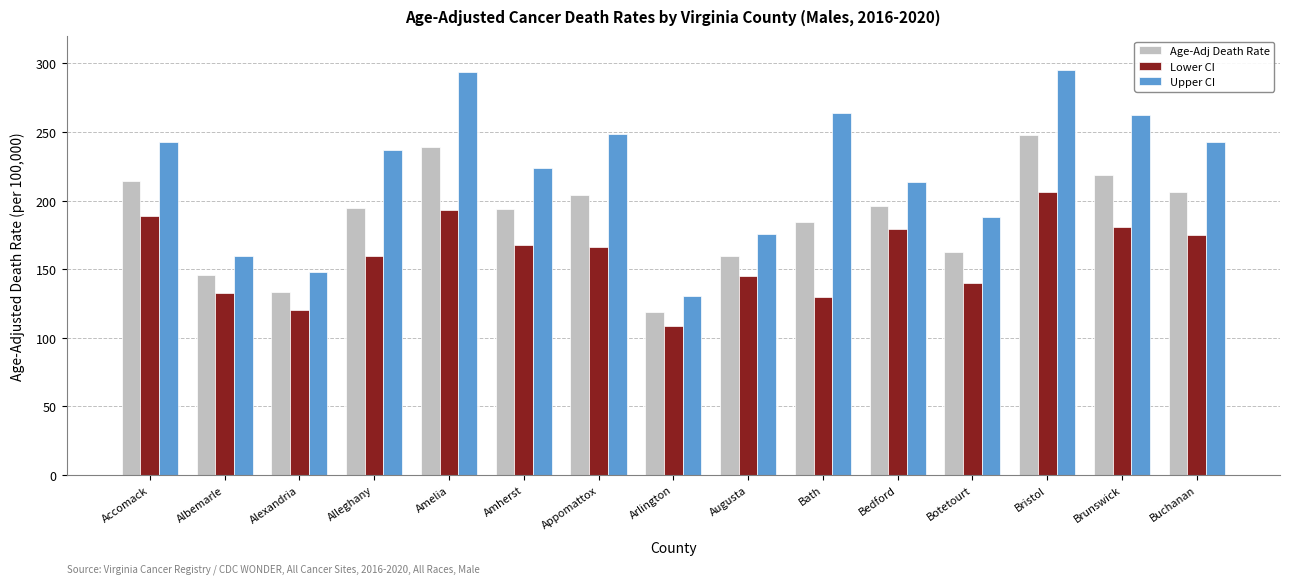

Rank the series by their average value, from lowest to highest.

Lower CI, Age-Adj Death Rate, Upper CI